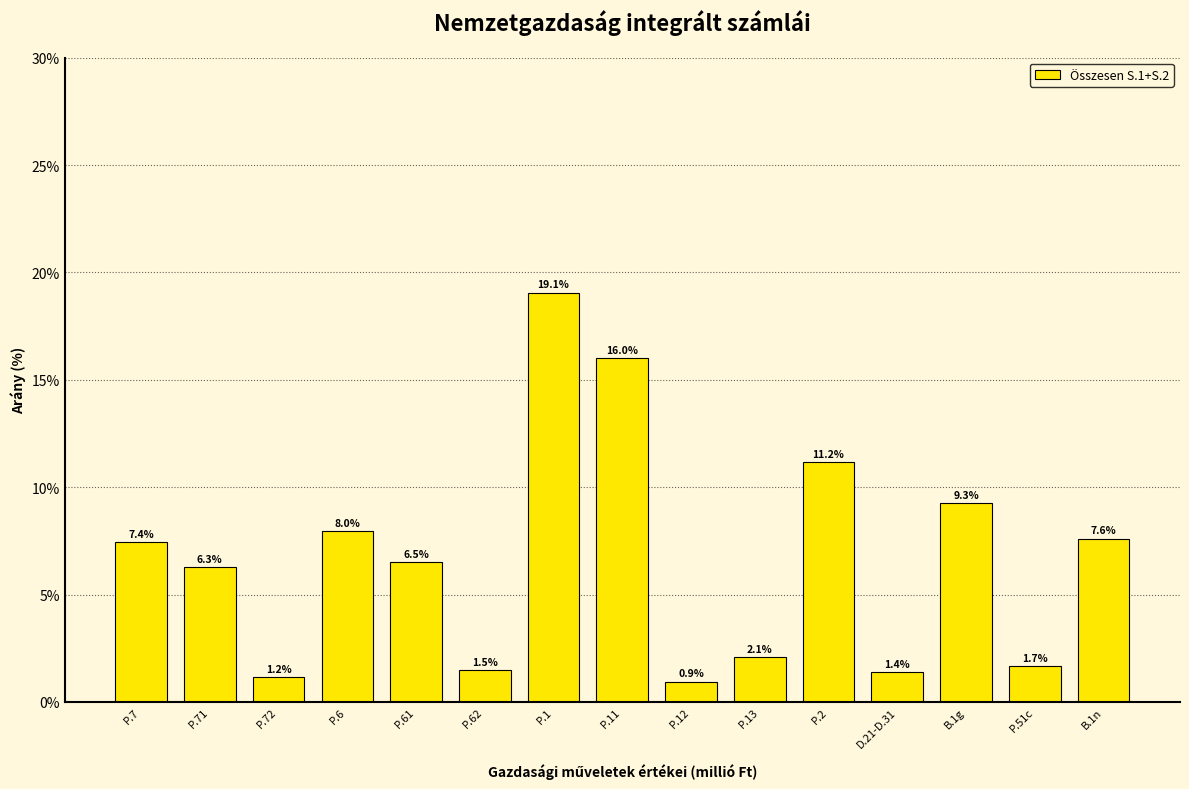

Reading right to left, list all the values displayed in this chart.

7.6	1.7	9.3	1.4	11.2	2.1	0.9	16.0	19.1	1.5	6.5	8.0	1.2	6.3	7.4